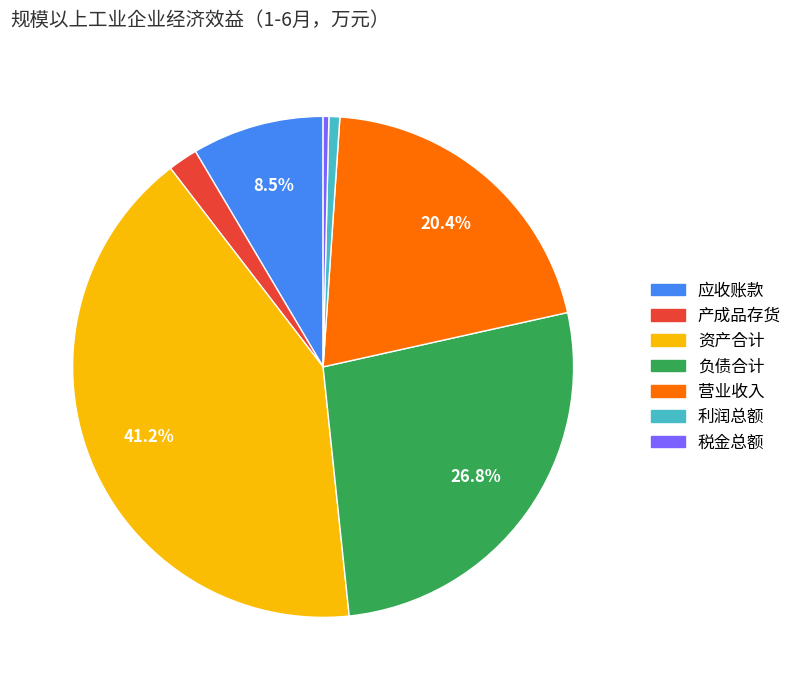

Does 应收账款 account for over 50% of the chart?

No